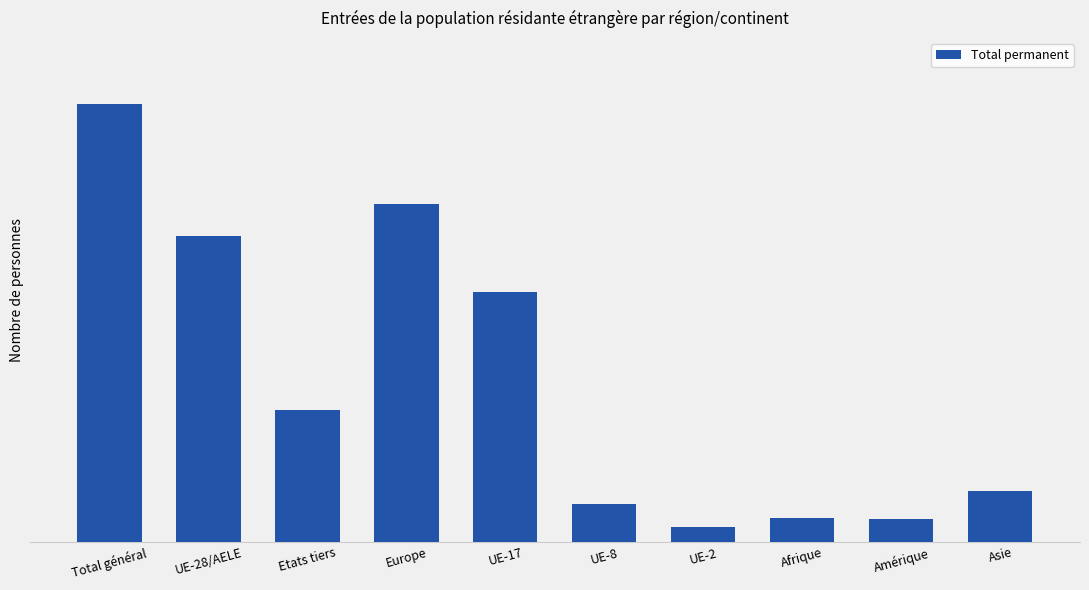

Between UE-8 and Asie, which is larger?

Asie